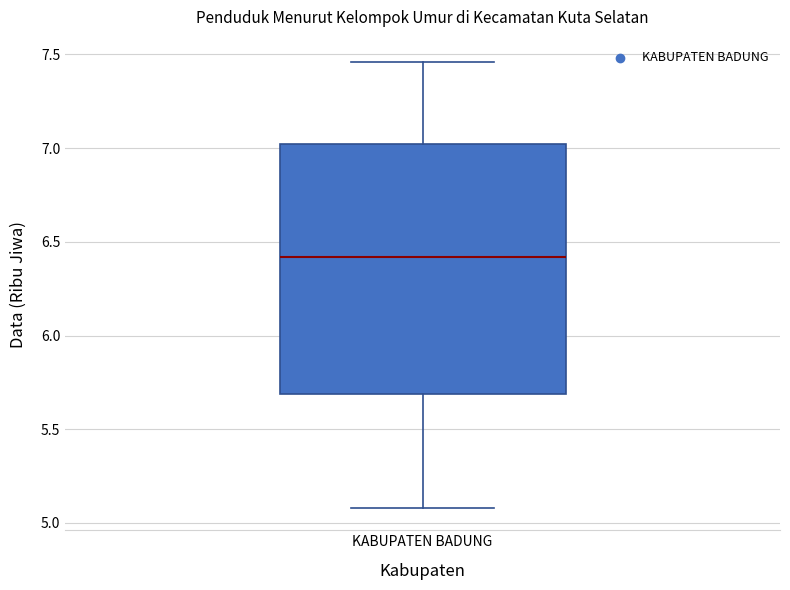

Transcribe this box plot: give where the median line is, the range the box spans, and where the two whiskers end, as read against the y-axis. The values are not printed on the chart, so give them approximately, as read against the axis.

median 6.40, box 5.70 to 7.00, whiskers 5.10 to 7.45